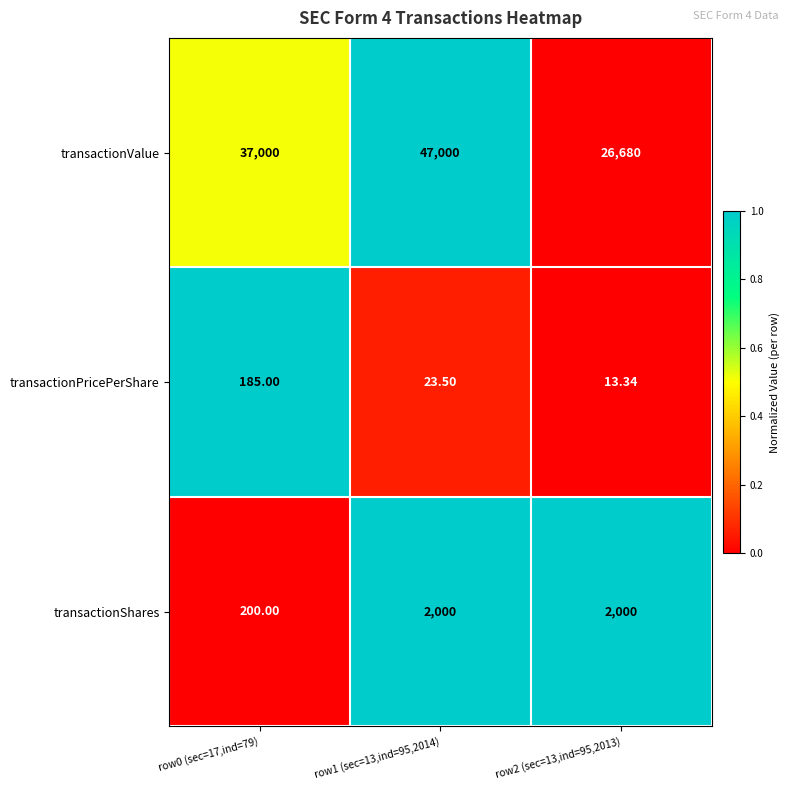

What is the difference between the highest and lowest values at row0 (sec=17,ind=79)?

36815.0